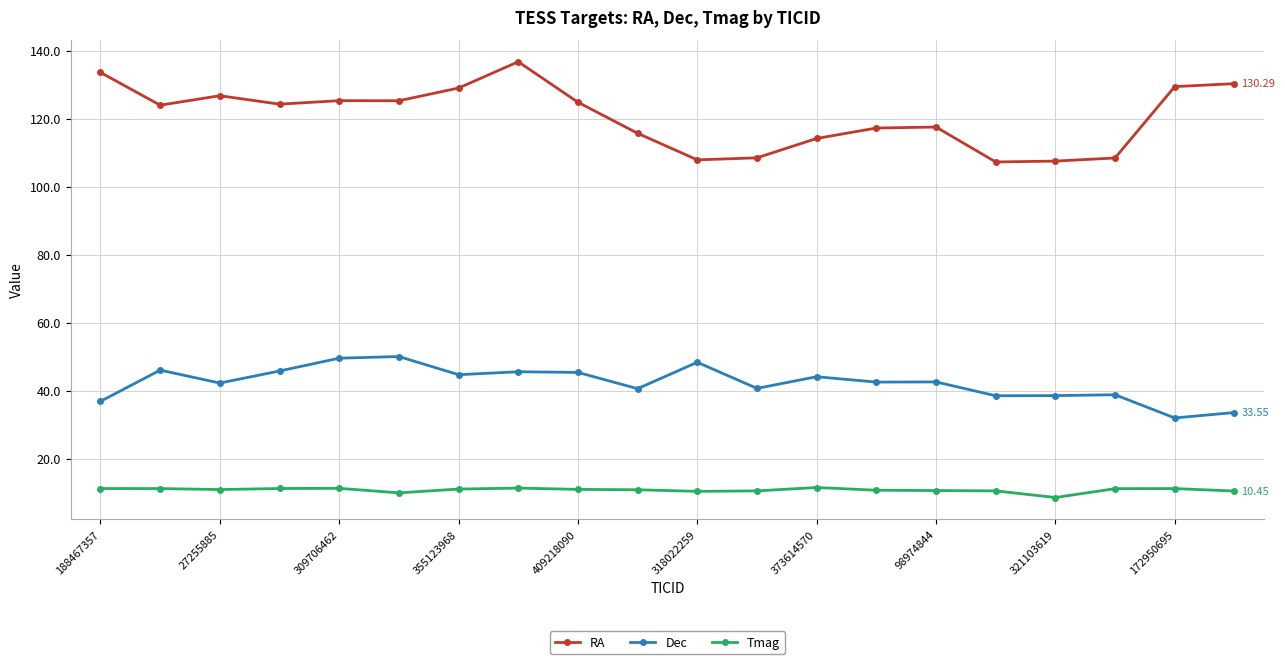

What is the value of the RA point at the 4th from the left?

124.3